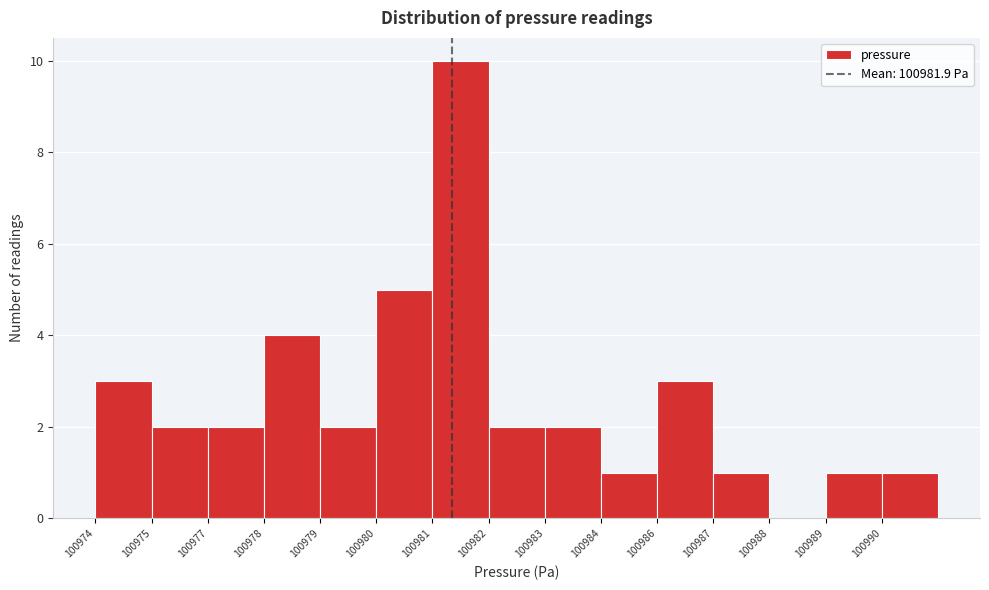

Reading right to left, list all the values displayed in this chart.

100990=1	100989=1	100988=0	100987=1	100986=3	100984=1	100983=2	100982=2	100981=10	100980=5	100979=2	100978=4	100977=2	100975=2	100974=3